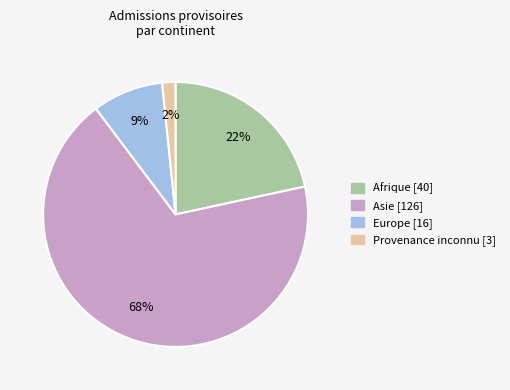

Is it true that Afrique [40] is 22% of the pie?

True